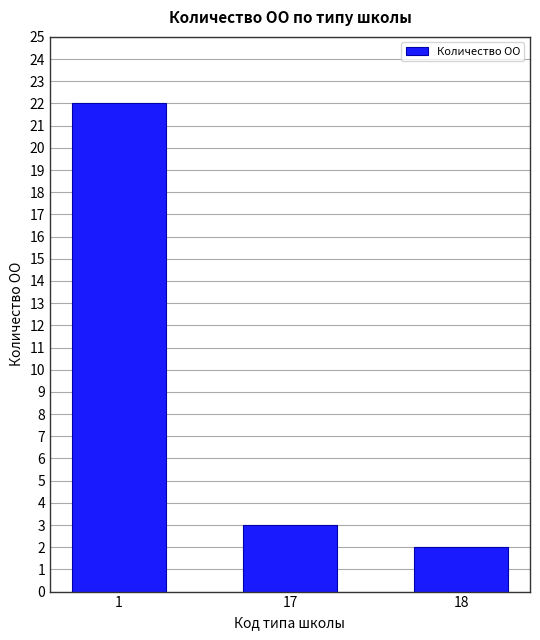

At which label is the value closest to 12?

17